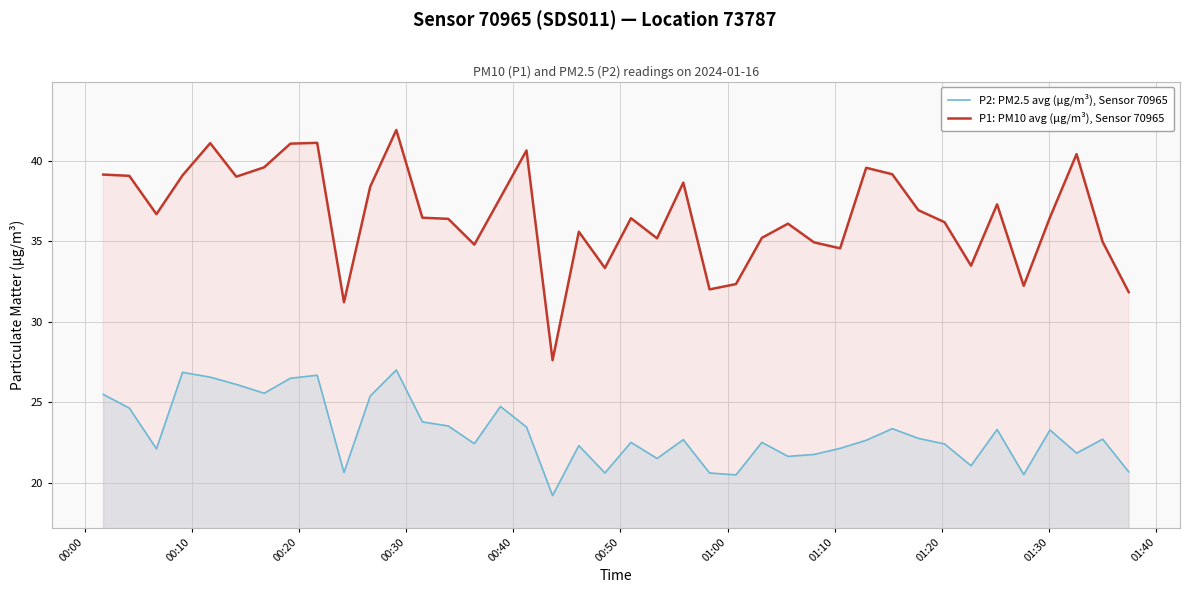

Which series has the largest total across all categories?

P1: PM10 avg (µg/m³), Sensor 70965